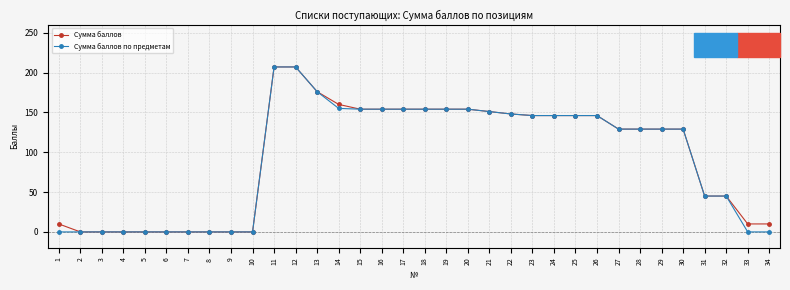

At which label does Сумма баллов по предметам first exceed 129?

11